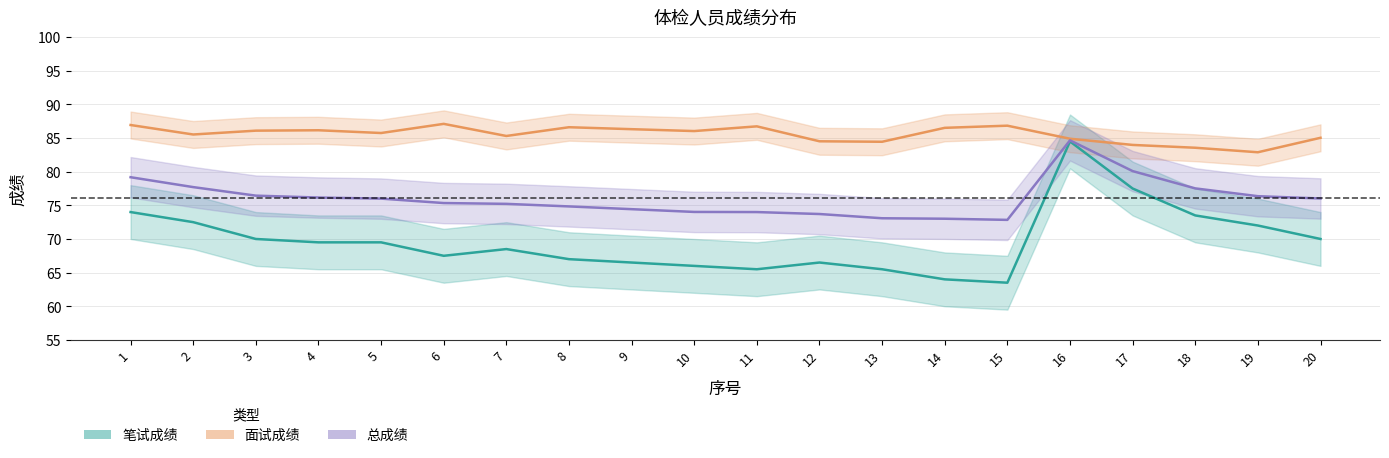

What is the value of the 总成绩 point at the 7th from the left?

75.2